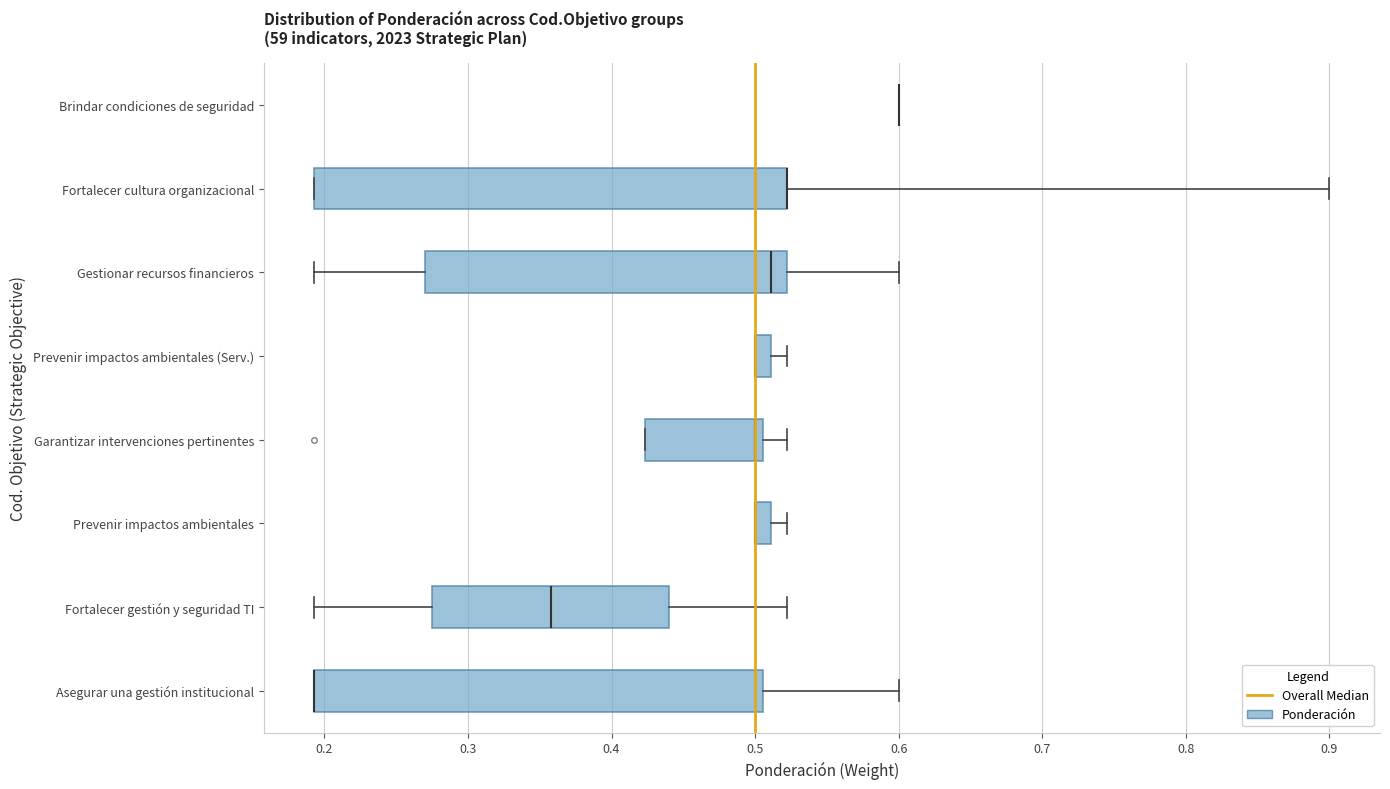

Where does the right whisker of the box for Asegurar una gestión institucional end on the x-axis? The values are not printed on the chart, so give them approximately, as read against the axis.

0.60